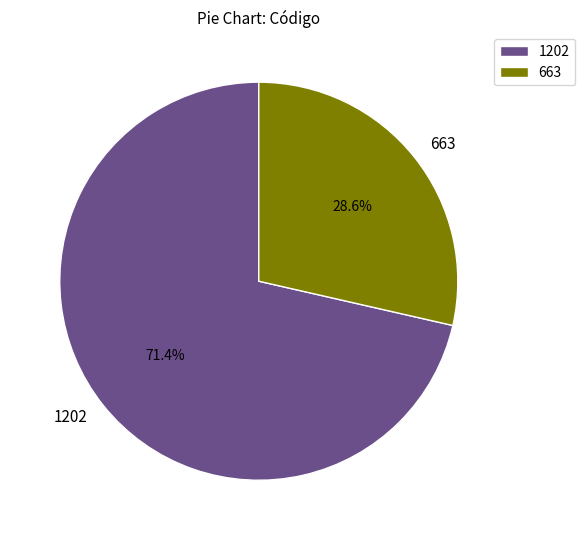

Approximately how many times larger is the value at 663 compared to 1202?

0.4